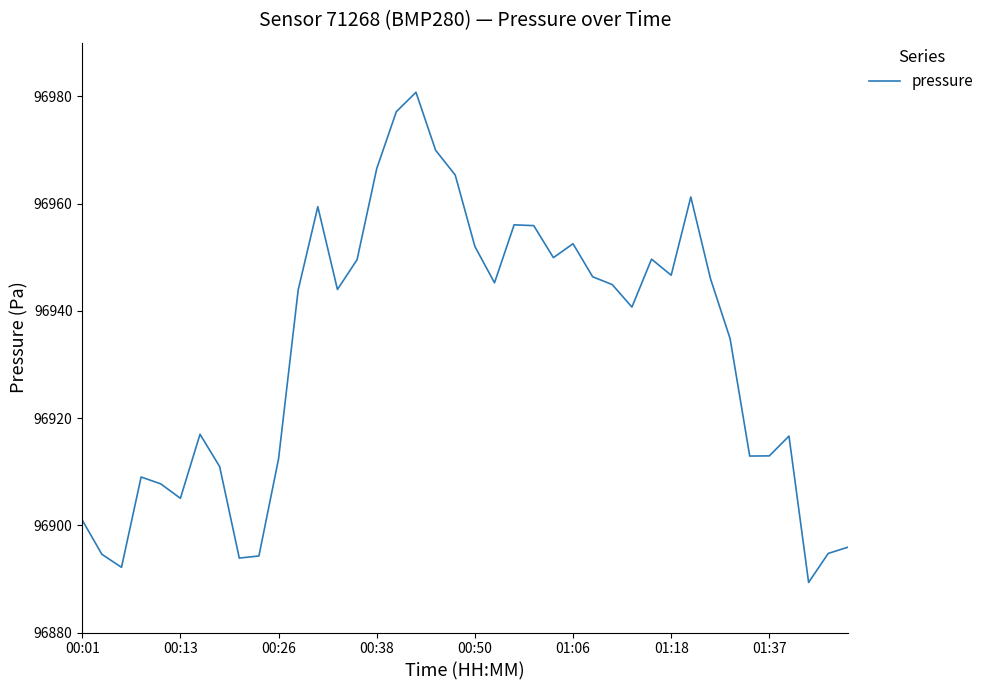

What is the minimum value shown in the chart?

96889.3